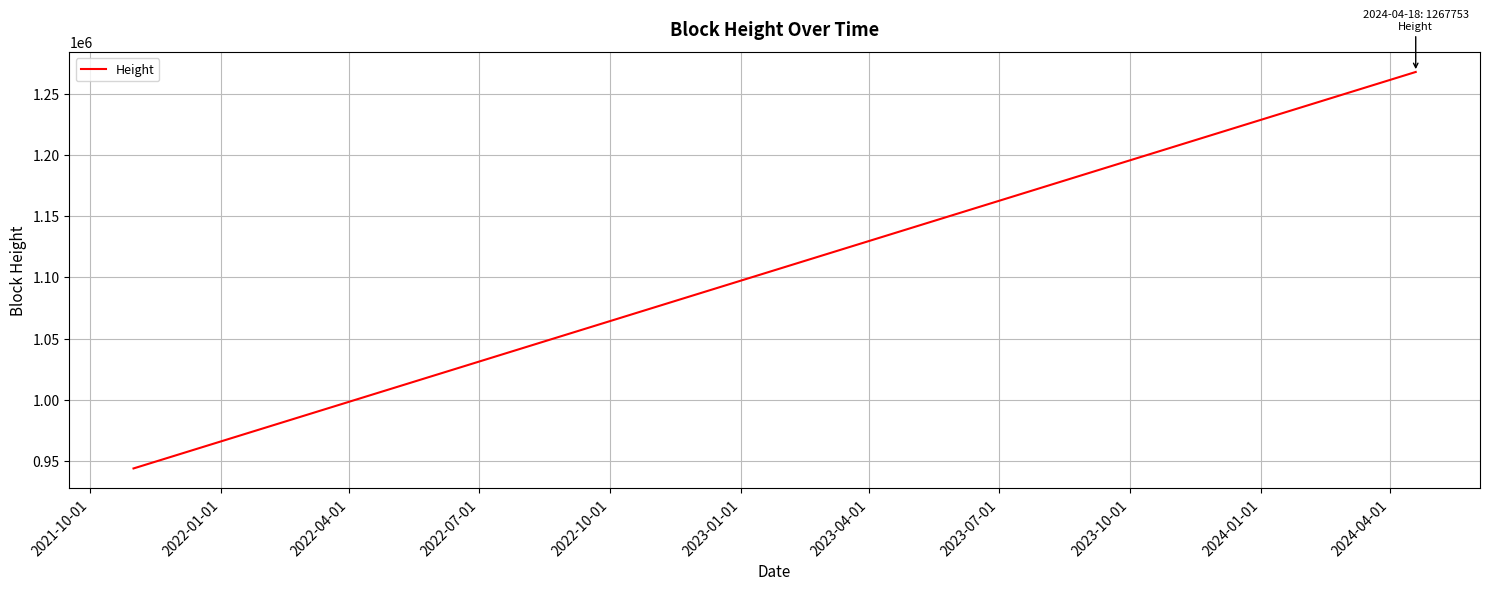

What is the sum of all values?

25534420